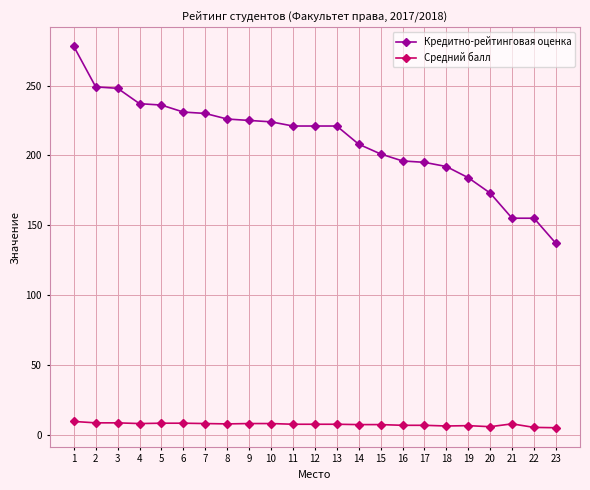

What is the difference between the second highest and minimum values in the Кредитно-рейтинговая оценка series?

112.0